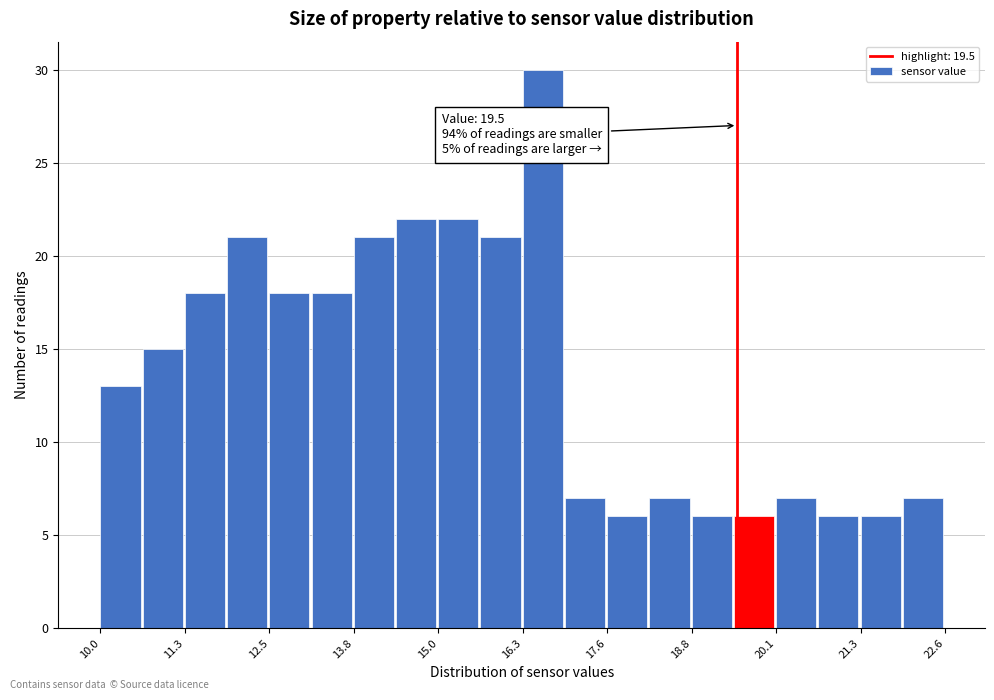

Read against the x-axis, roughly where is the centre of the tallest bar?

16.6